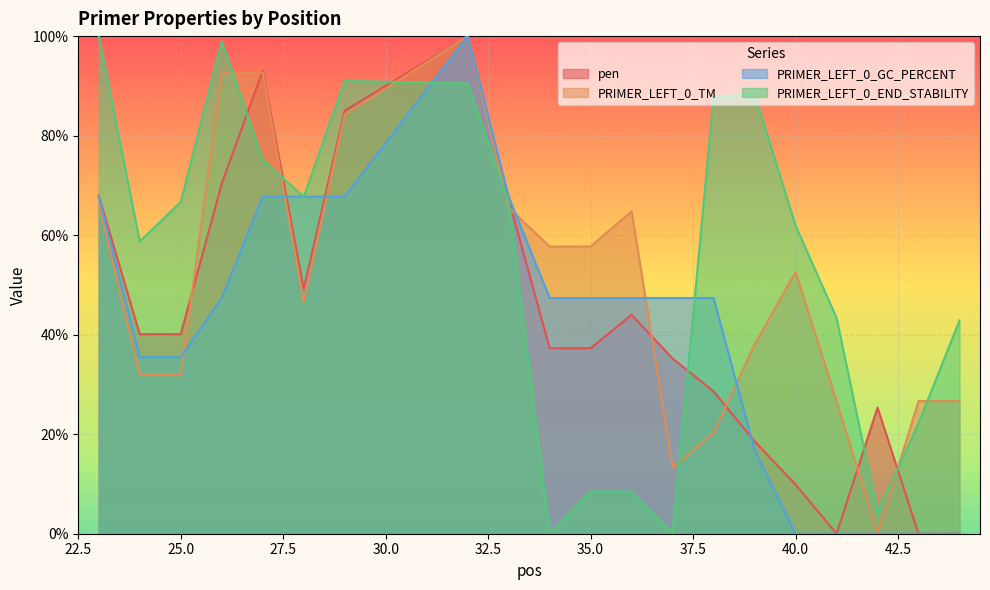

List the labels in order of PRIMER_LEFT_0_TM value, smallest first.

42, 37, 38, 41, 43, 44, 24, 25, 39, 28, 40, 34, 35, 36, 33, 23, 29, 26, 27, 32